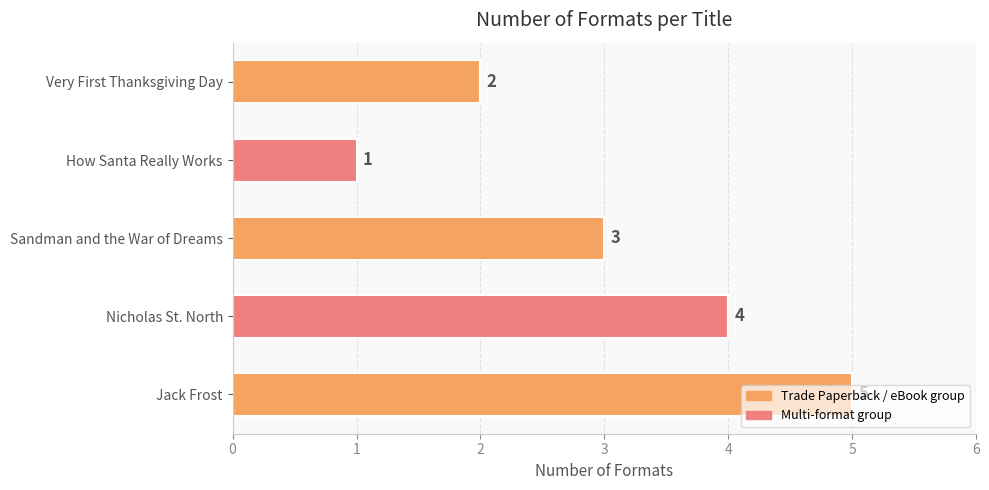

What is the greatest value displayed?

5